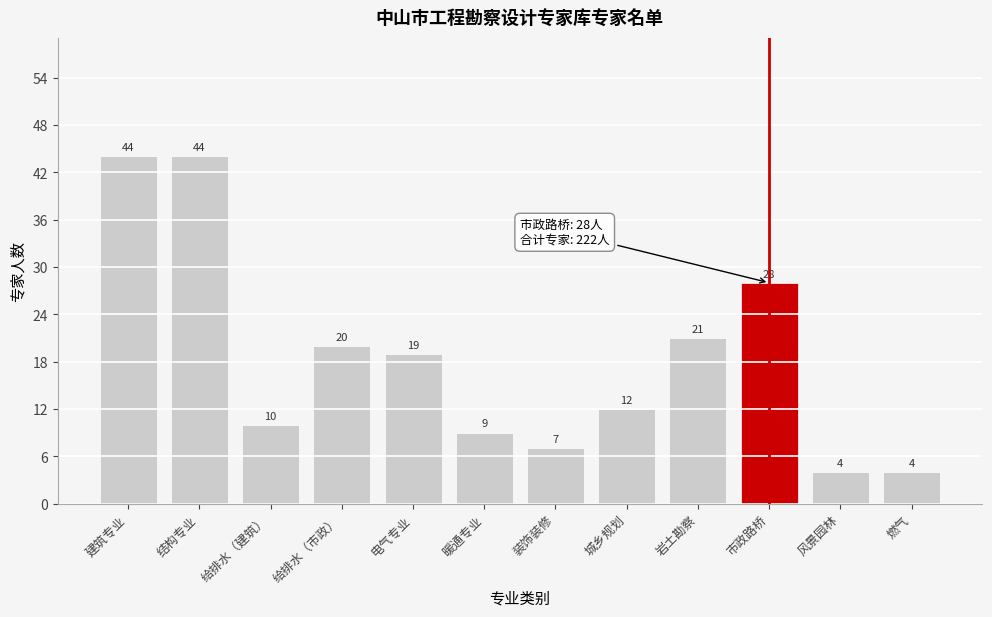

Reading left to right, extract all data points from this chart.

44	44	10	20	19	9	7	12	21	28	4	4